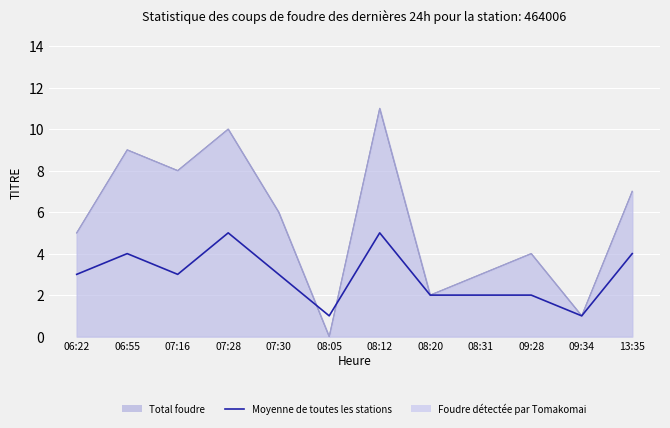

True or false: the data shows 3 at 08:12.

False